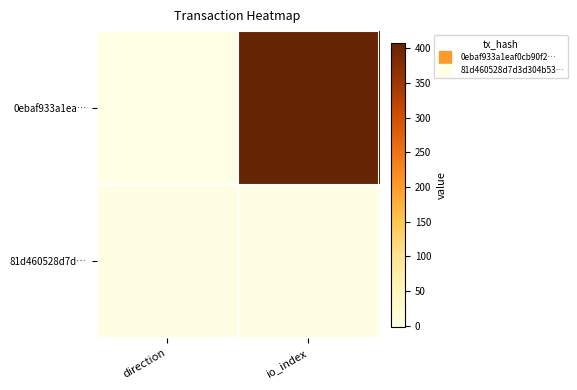

Reading left to right, transcribe all the data shown in this chart.

0ebaf933a1ea…: direction=-1	io_index=408
81d460528d7d…: direction=1	io_index=2